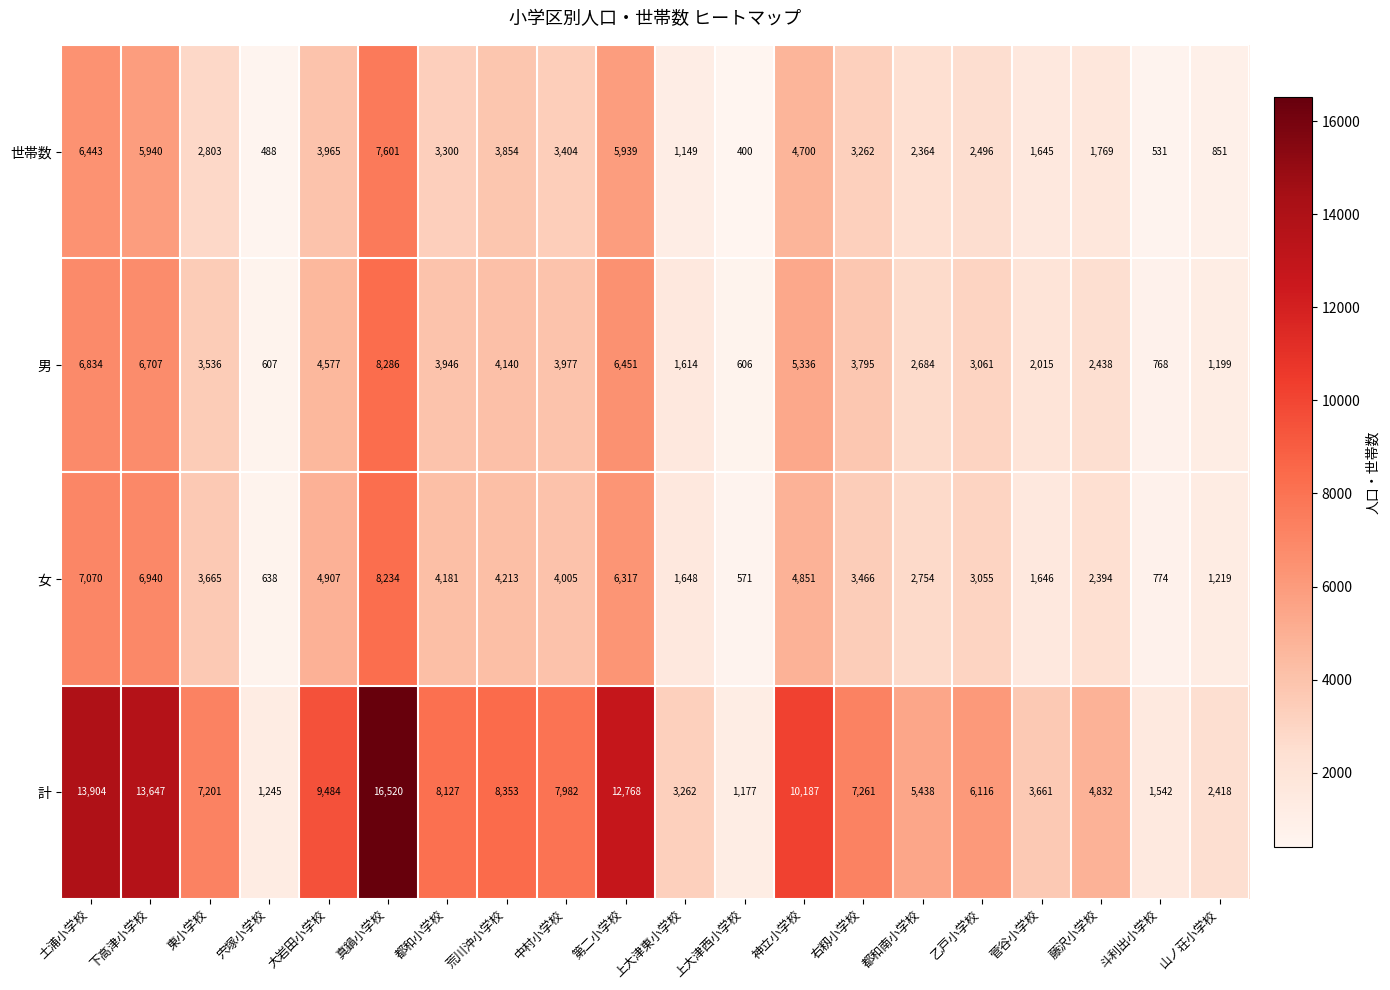

What is the difference between the 世帯数 values at 都和小学校 and 右籾小学校?

38